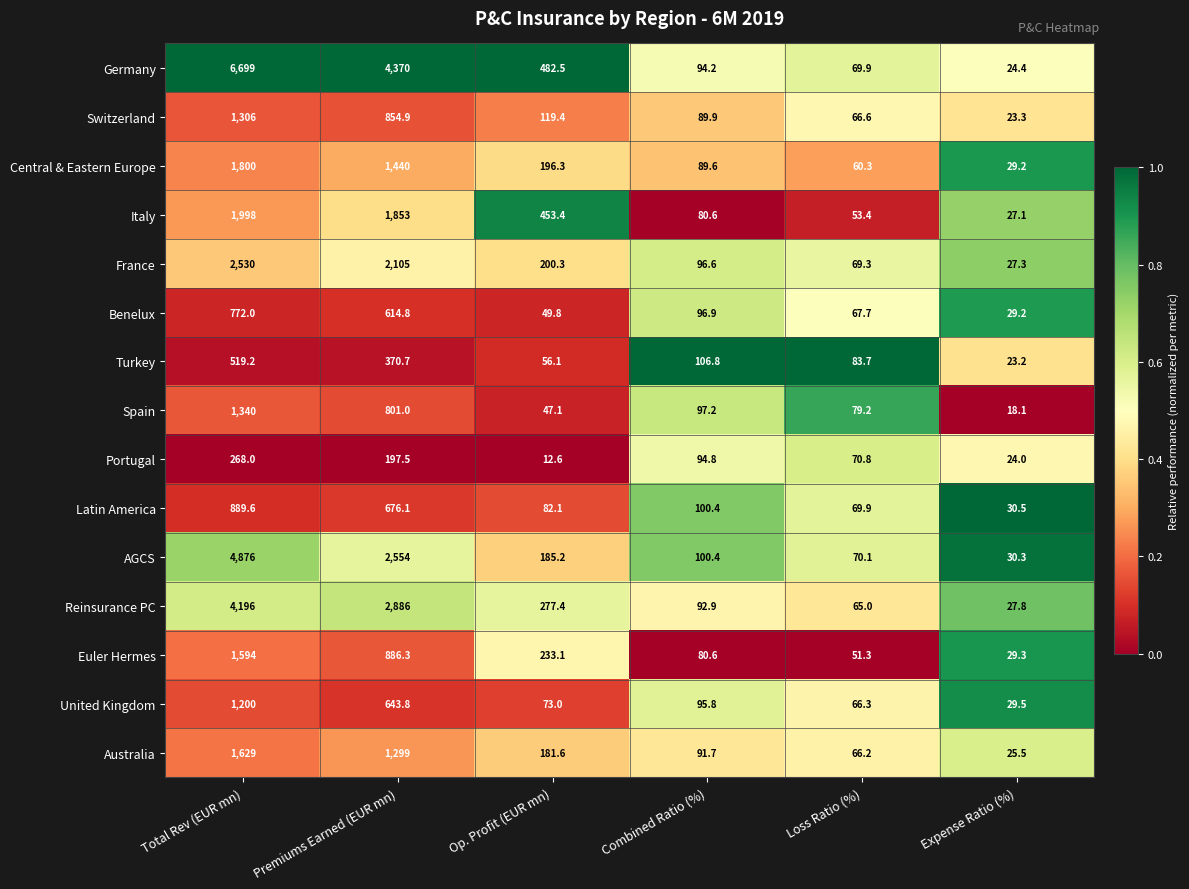

Which category has the lowest value across all series?

Op. Profit (EUR mn)